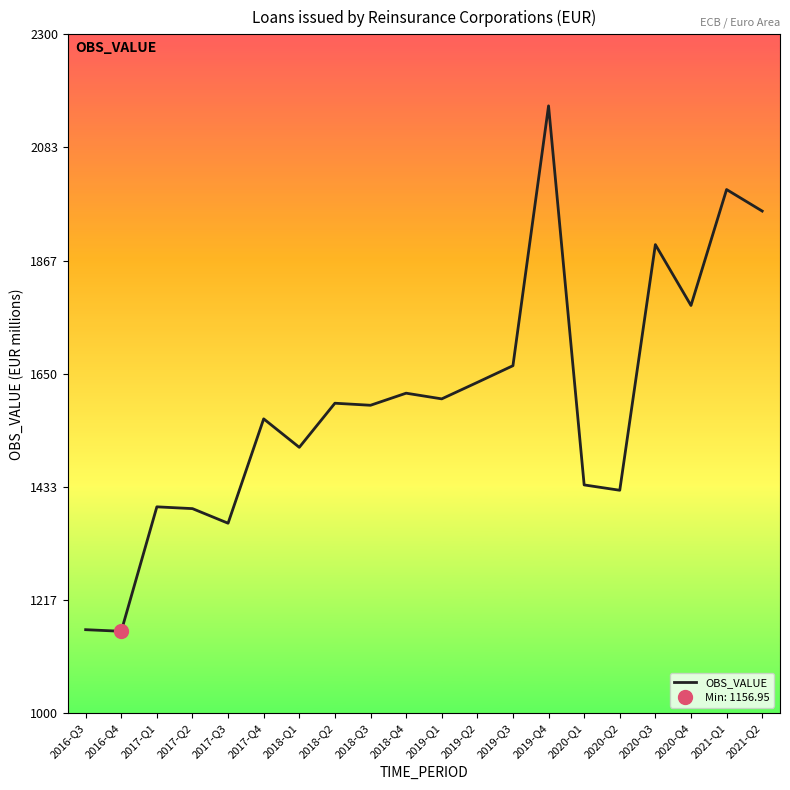

What is the ratio of the value at 2020-Q1 to the value at 2019-Q4?

0.7